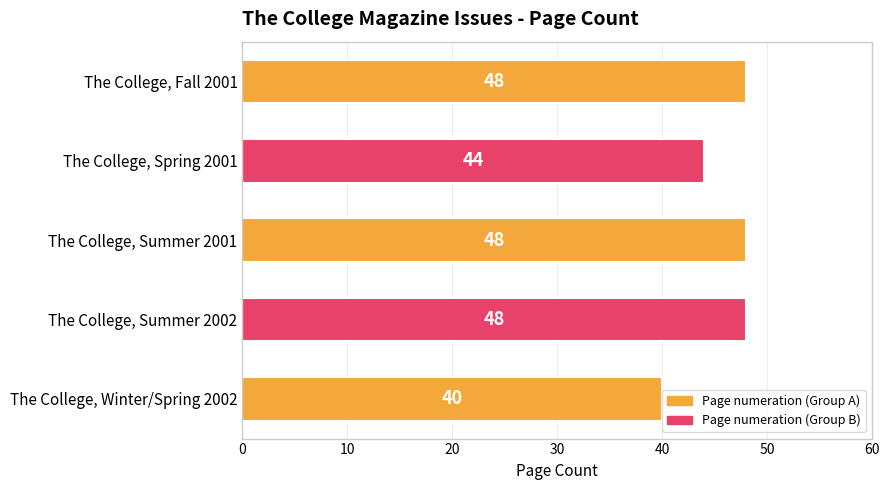

What is the difference between the maximum and minimum values?

8